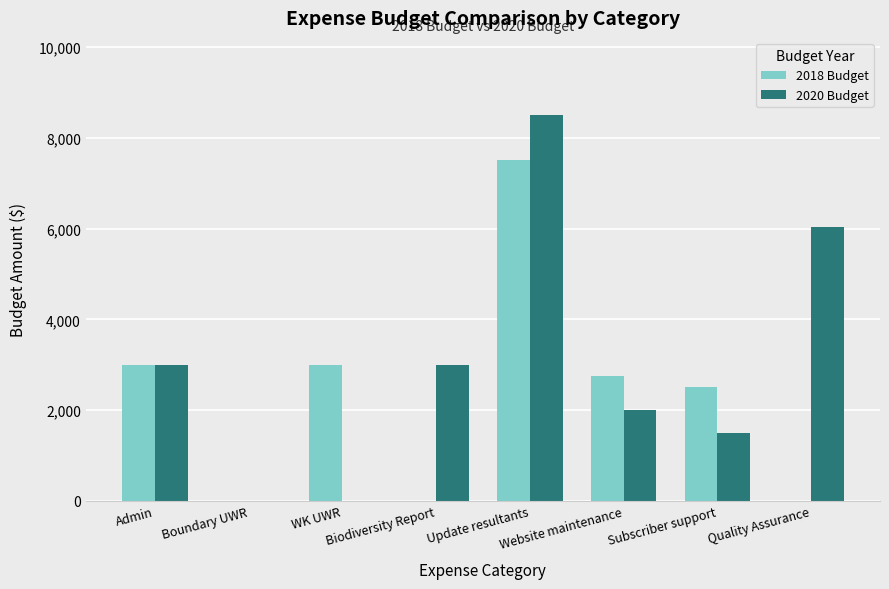

What is the sum of all 2018 Budget values?

18750.0